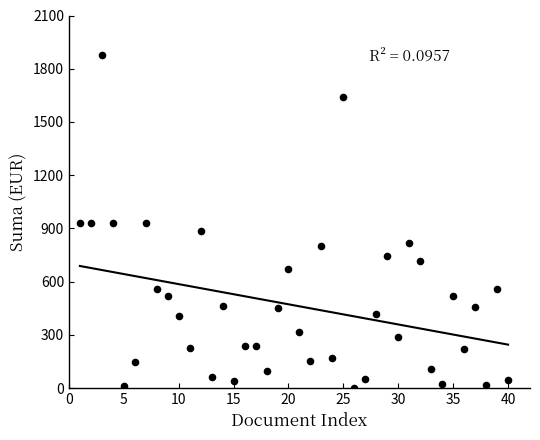

What is the range of X values (max minus min)?

39.0